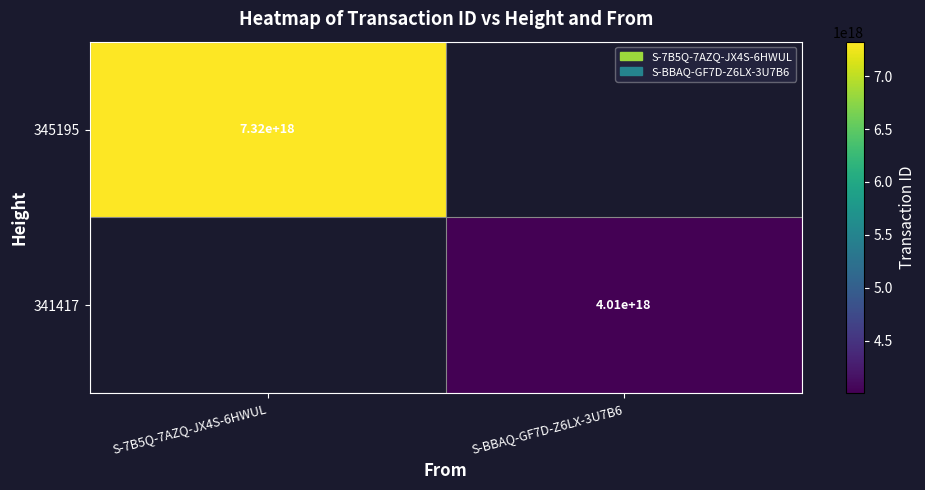

Is the value of 345195 at S-7B5Q-7AZQ-JX4S-6HWUL greater than the value of 341417 at S-BBAQ-GF7D-Z6LX-3U7B6?

Yes